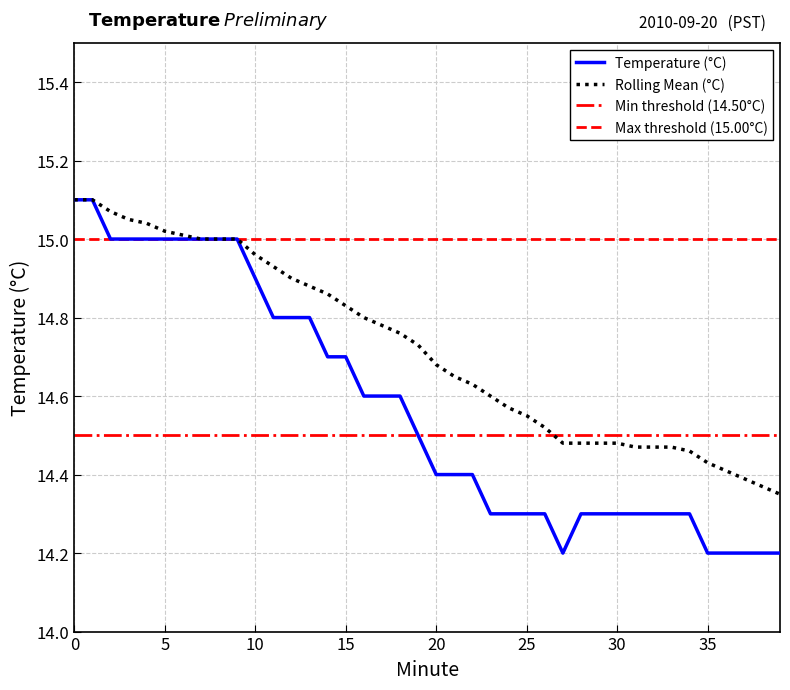

What is the highest value of the Rolling Mean (°C) series?

15.1